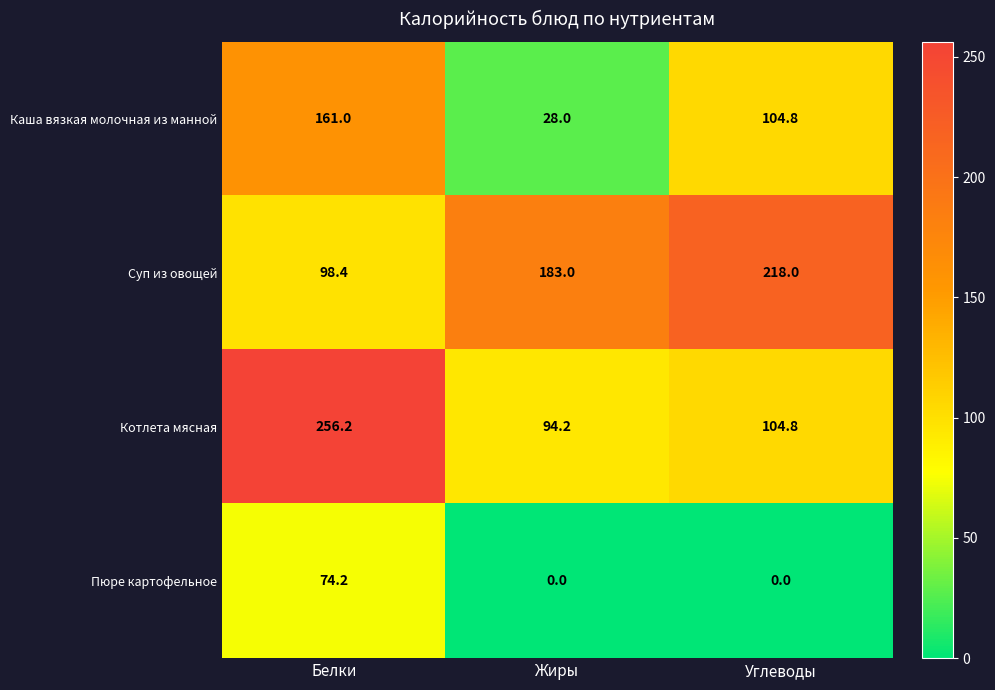

Which series has the largest range (max minus min)?

Котлета мясная